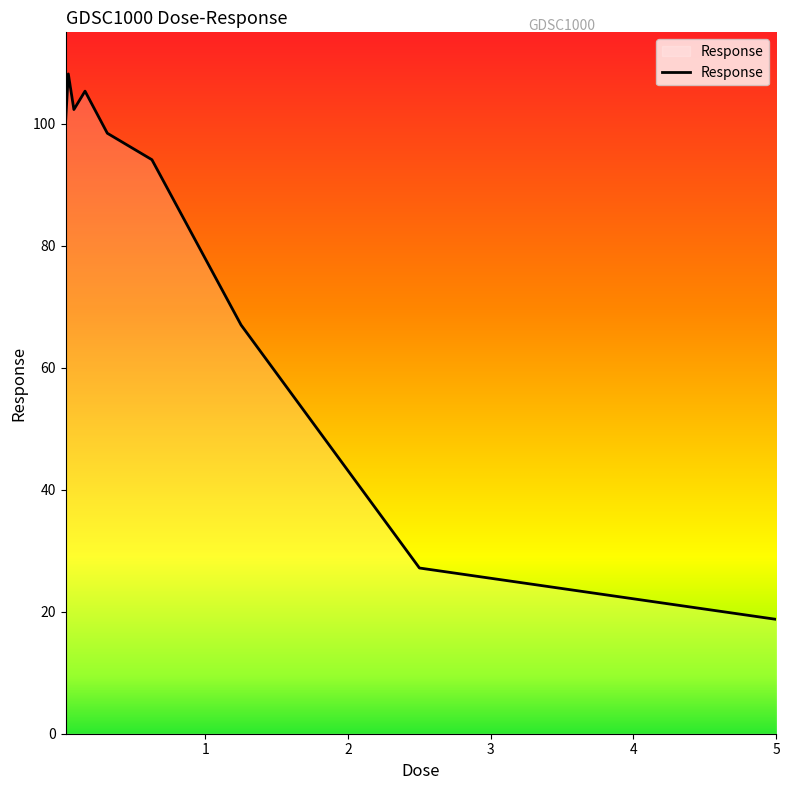

What is the maximum value shown in the chart?

108.2